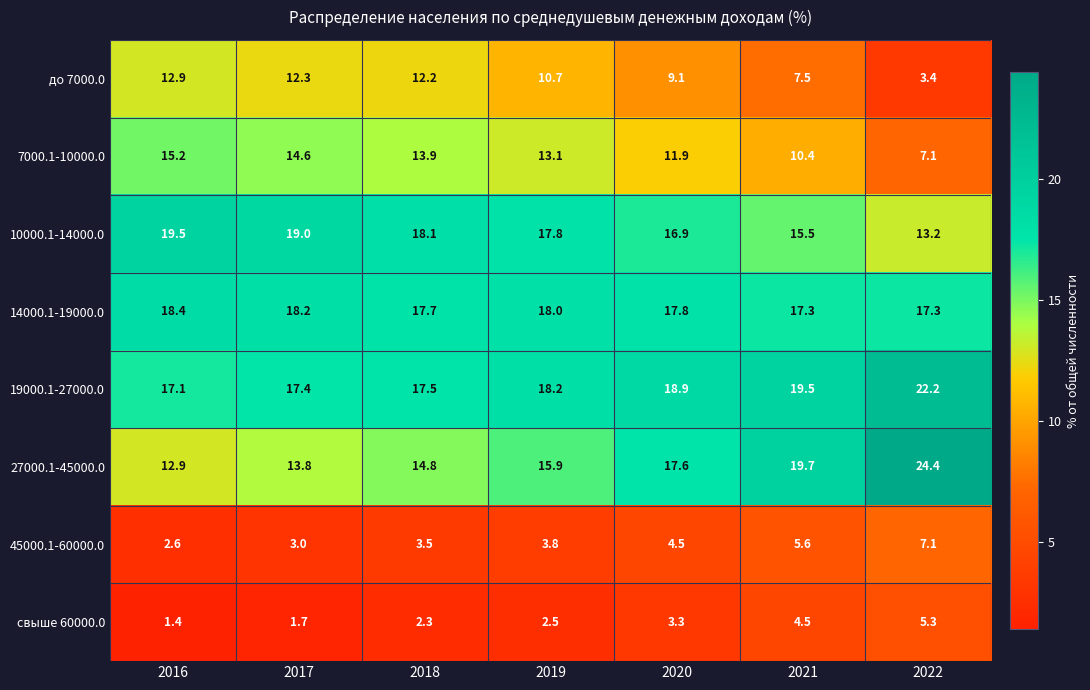

What is the maximum value for 19000.1-27000.0?

22.2